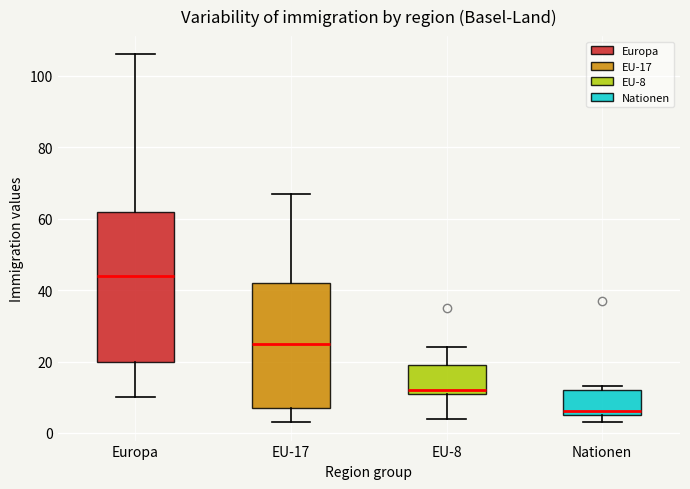

Reading left to right, transcribe this box plot: for each box, give where its median line is, the range the box spans, and where its two whiskers end, as read against the y-axis. The values are not printed on the chart, so give them approximately, as read against the axis.

Europa: median 44, box 20 to 62, whiskers 10 to 106
EU-17: median 26, box 8 to 42, whiskers 4 to 68
EU-8: median 12 (just above the box's lower edge), box 12 to 20, whiskers 4 to 24
Nationen: median 6 (just above the box's lower edge), box 6 to 12, whiskers 4 to 14